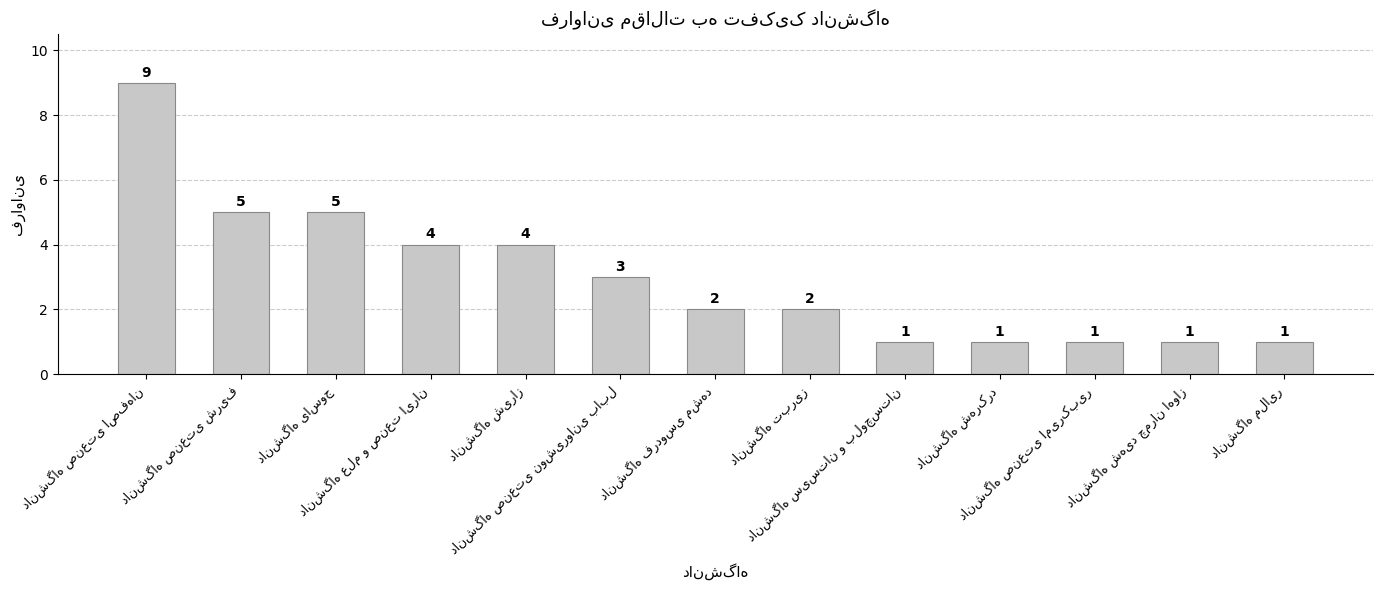

How many values are between 1 and 4?

10